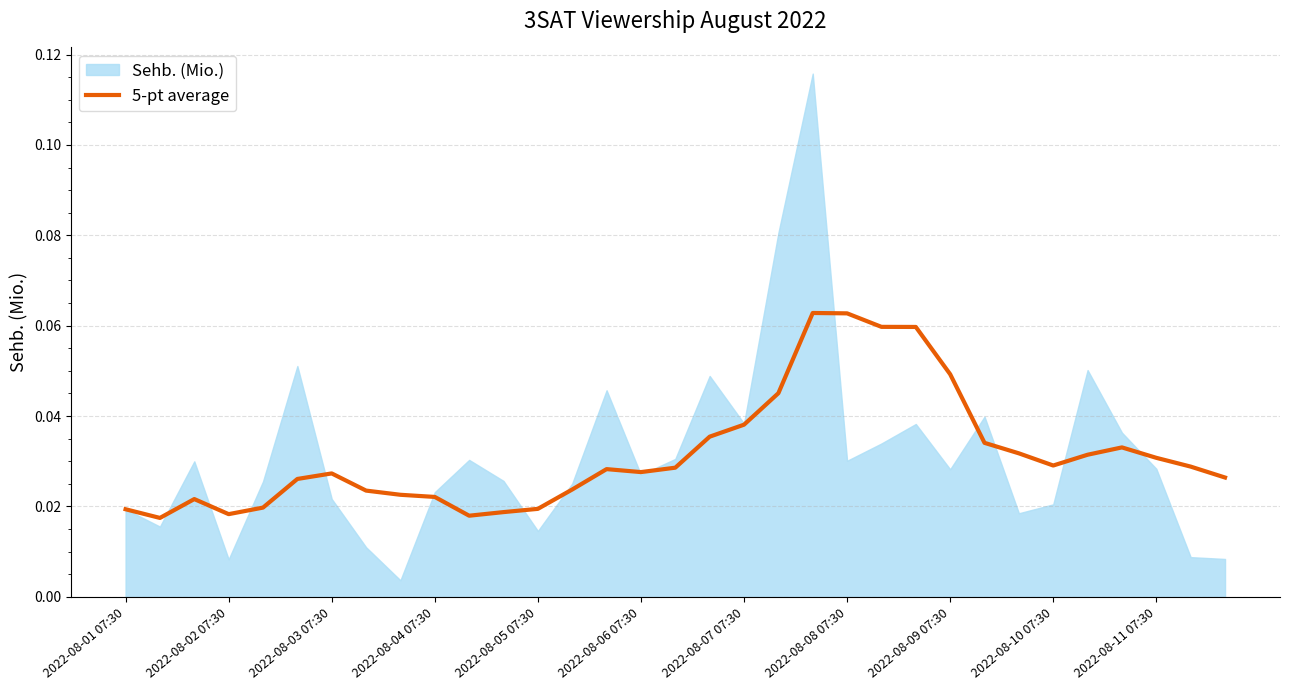

What is the sum of the values at 2022-08-09 07:30 and 2022-08-03 07:30?

0.1